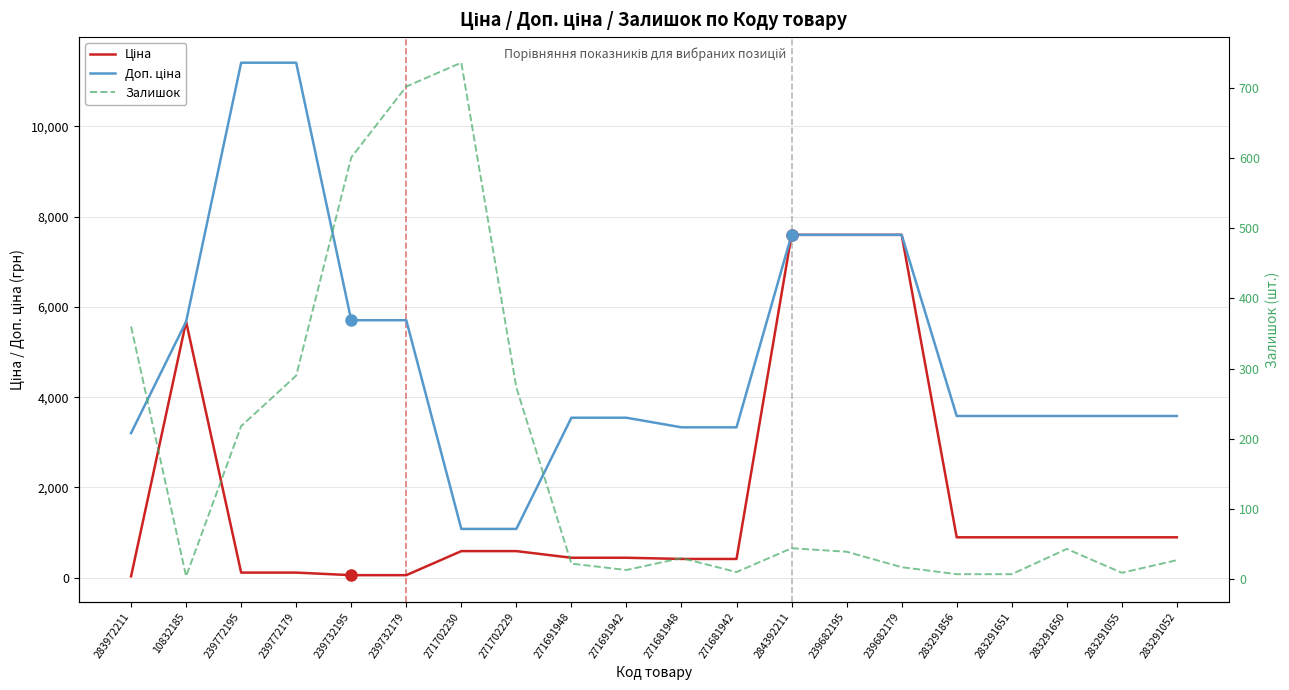

At which label does Ціна reach its peak?

284392211